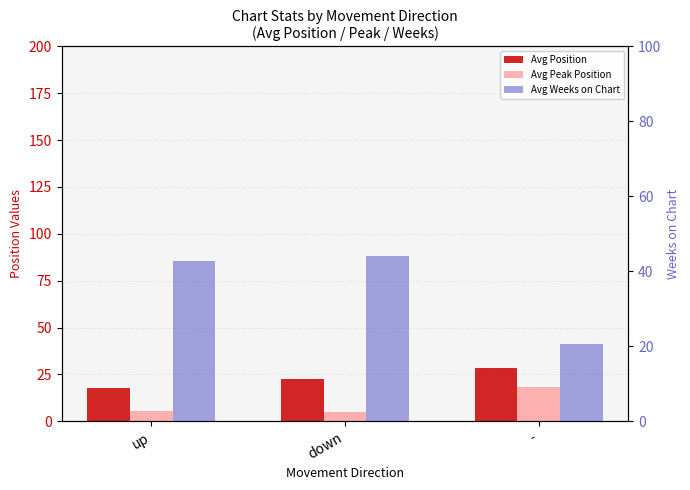

The Avg Peak Position series shows 2.2 at up. True or false?

False